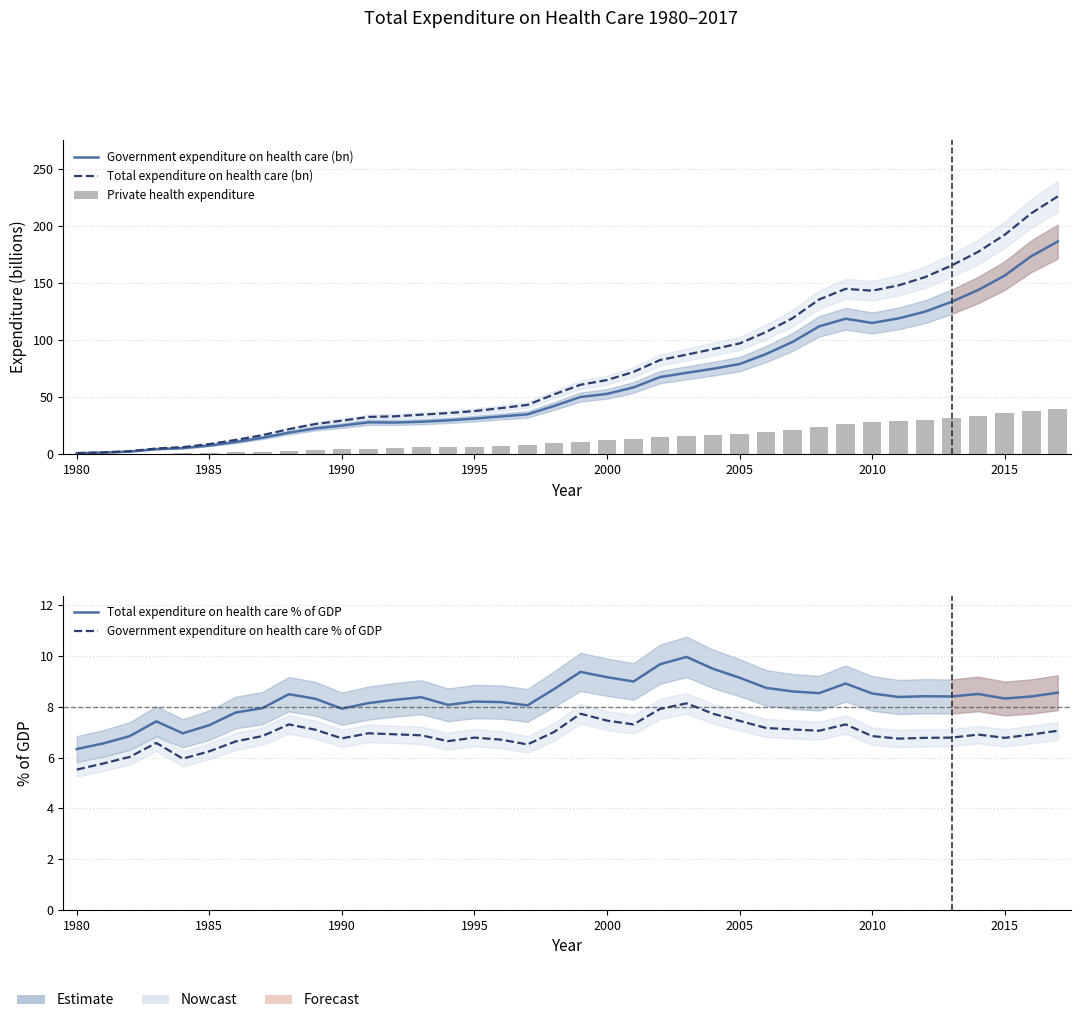

The Government expenditure on health care % of GDP series shows 4.2 at 1995. True or false?

False